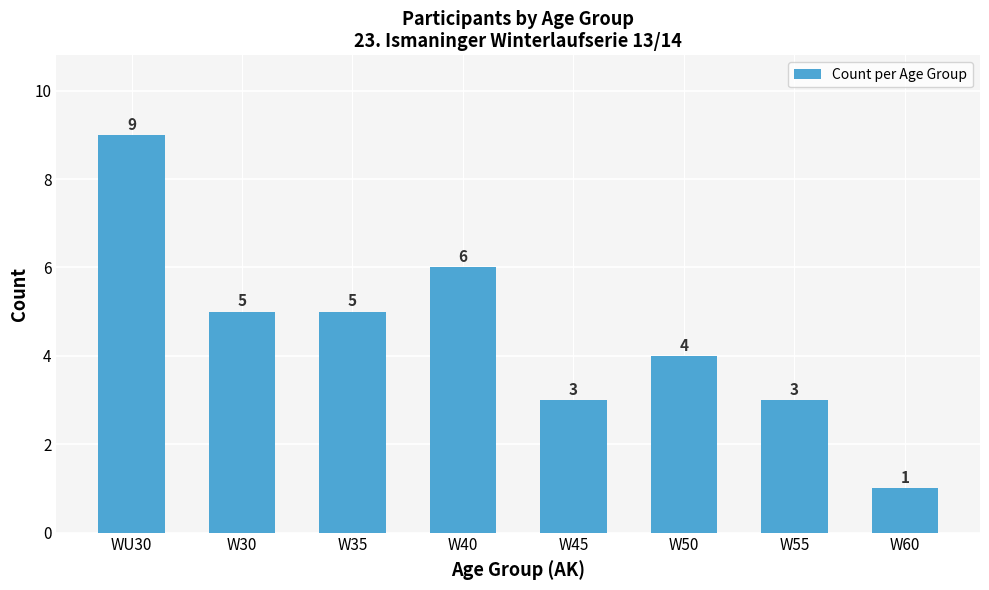

What value does the data have at W60?

1